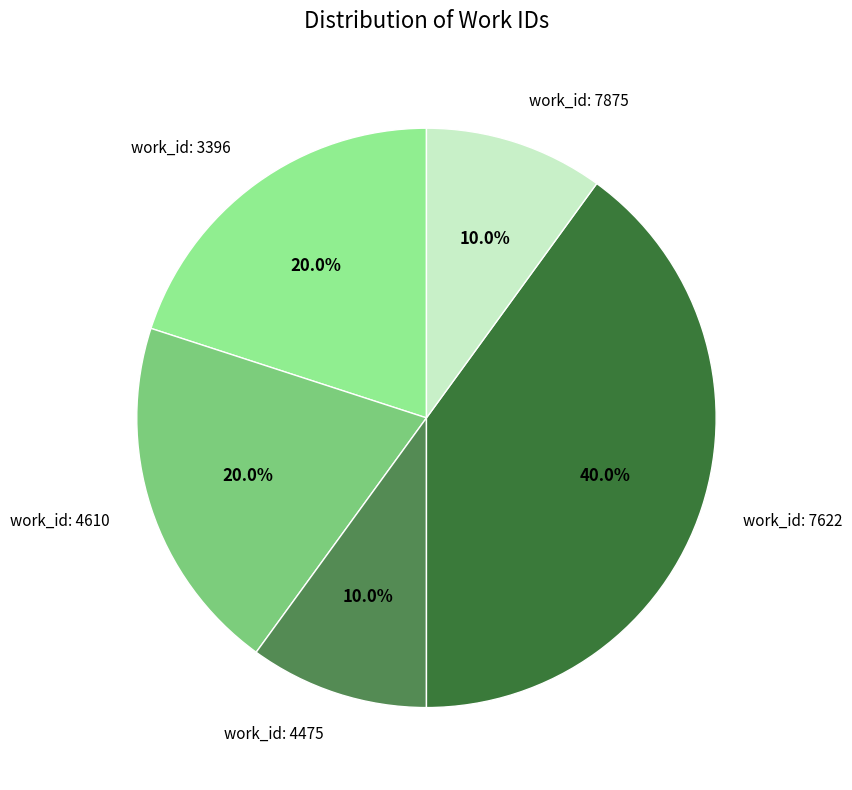

Count the number of slices in the pie.

5